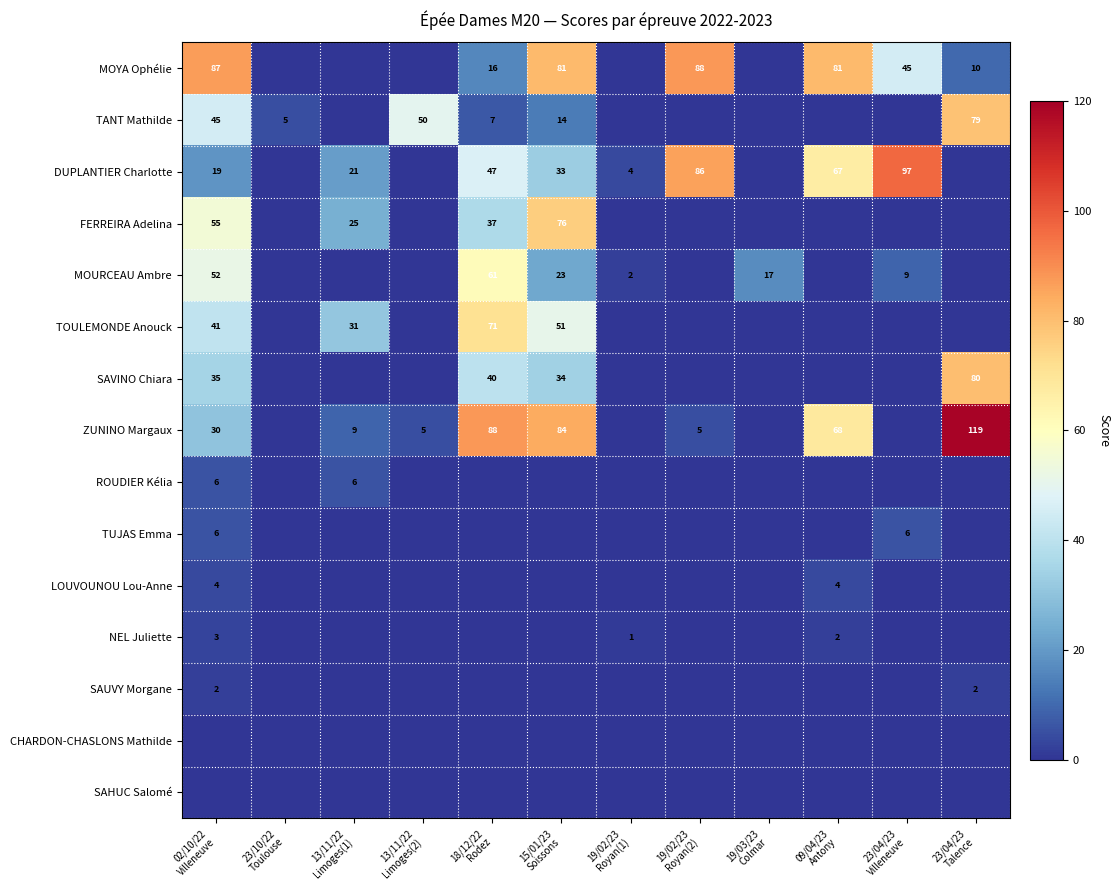

How many values in the ZUNINO Margaux series are below 9?

6